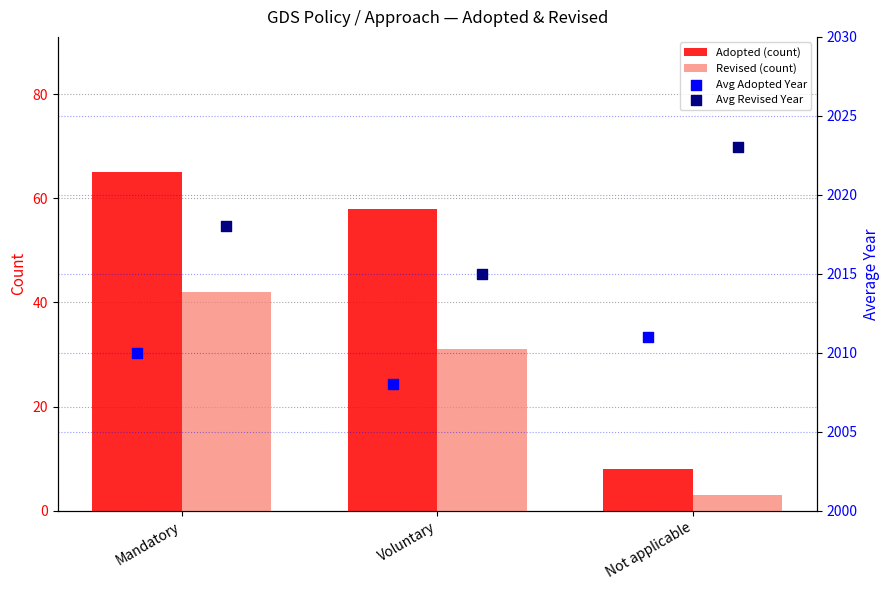

Which series has the largest Y range (max minus min)?

Adopted (count)